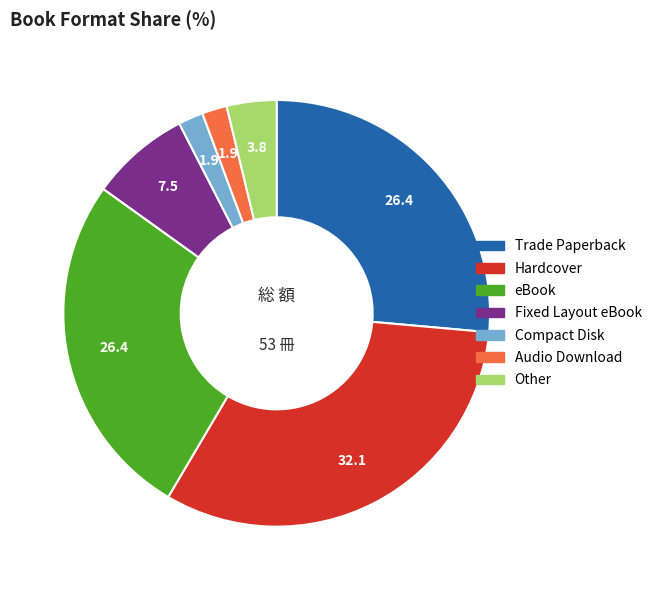

Does Hardcover represent more than half of the total?

No